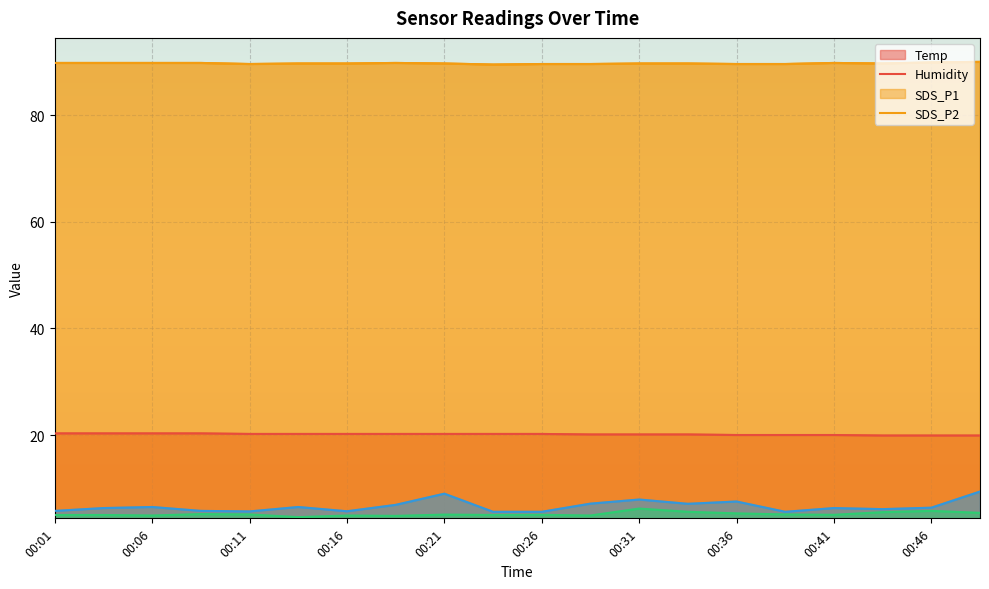

Reading left to right, extract all data points from this chart.

Temp: 00:01=20.3	00:04=20.3	00:06=20.3	00:09=20.3	00:11=20.2	00:14=20.2	00:16=20.2	00:19=20.2	00:21=20.2	00:24=20.2	00:26=20.2	00:28=20.1	00:31=20.1	00:33=20.1	00:36=20.0	00:38=20.0	00:41=20.0	00:43=19.9	00:46=19.9	00:48=19.9
Humidity: 00:01=89.8	00:04=89.8	00:06=89.8	00:09=89.8	00:11=89.6	00:14=89.7	00:16=89.7	00:19=89.8	00:21=89.7	00:24=89.5	00:26=89.6	00:28=89.6	00:31=89.7	00:33=89.7	00:36=89.6	00:38=89.6	00:41=89.8	00:43=89.7	00:46=89.9	00:48=90.0
SDS_P1: 00:01=5.8	00:04=6.3	00:06=6.5	00:09=5.8	00:11=5.7	00:14=6.5	00:16=5.7	00:19=6.9	00:21=9.0	00:24=5.6	00:26=5.6	00:28=7.1	00:31=7.9	00:33=7.1	00:36=7.5	00:38=5.6	00:41=6.3	00:43=6.1	00:46=6.4	00:48=9.4
SDS_P2: 00:01=5.0	00:04=5.0	00:06=4.9	00:09=5.2	00:11=5.1	00:14=4.6	00:16=4.9	00:19=4.8	00:21=5.1	00:24=5.0	00:26=5.0	00:28=4.9	00:31=6.2	00:33=5.6	00:36=5.3	00:38=5.1	00:41=5.0	00:43=5.5	00:46=5.8	00:48=5.4